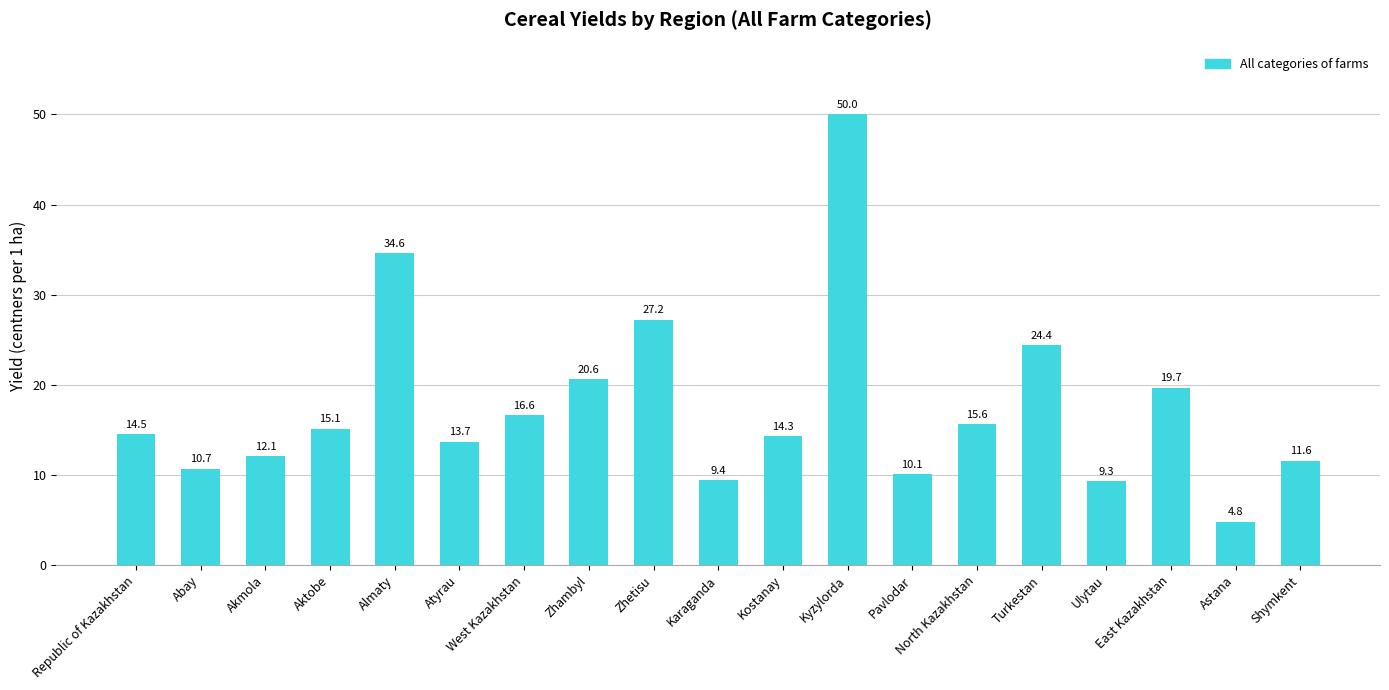

Approximately how many times larger is the value at Abay compared to Kyzylorda?

0.2